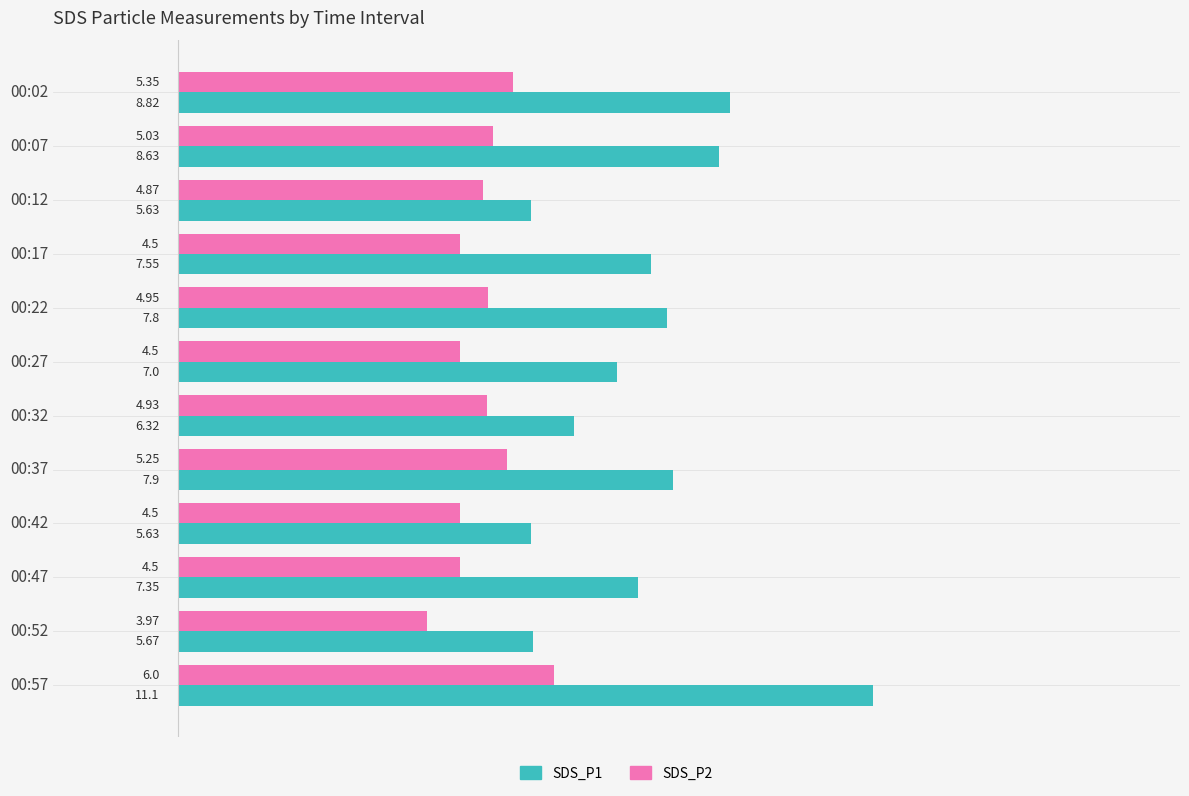

Rank the series by their maximum value, from highest to lowest.

SDS_P1, SDS_P2